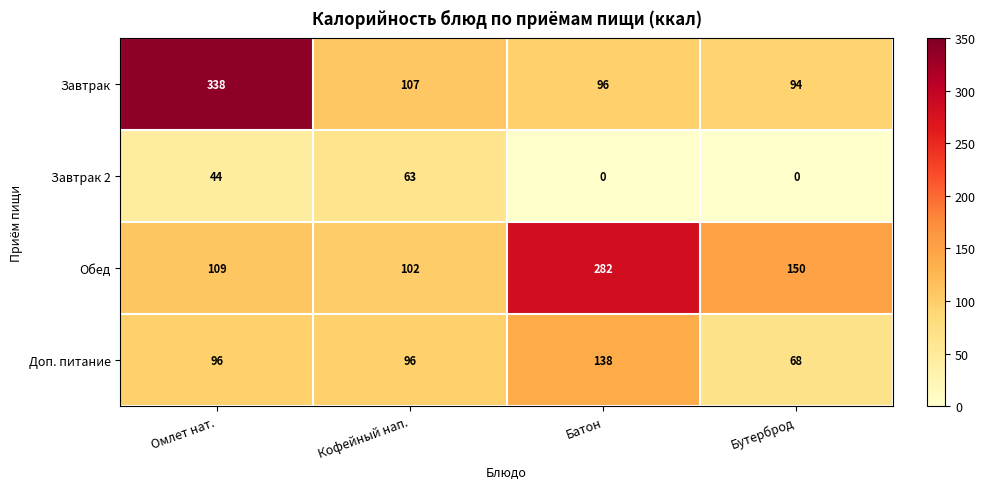

The Обед series shows 479 at Батон. True or false?

False